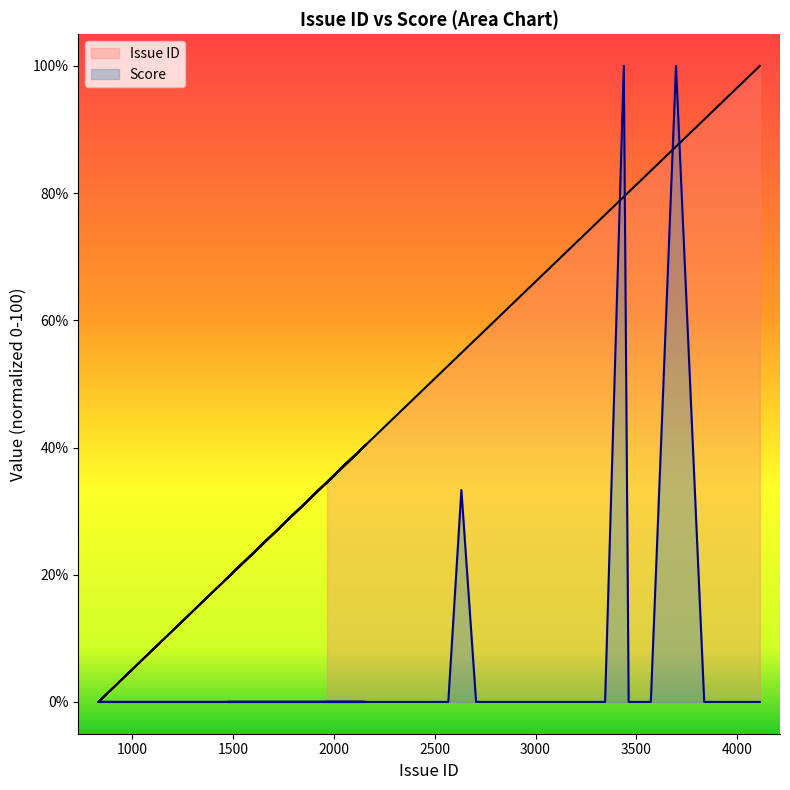

Is the value of Issue ID at 3077 greater than the value of Score at 2488?

Yes